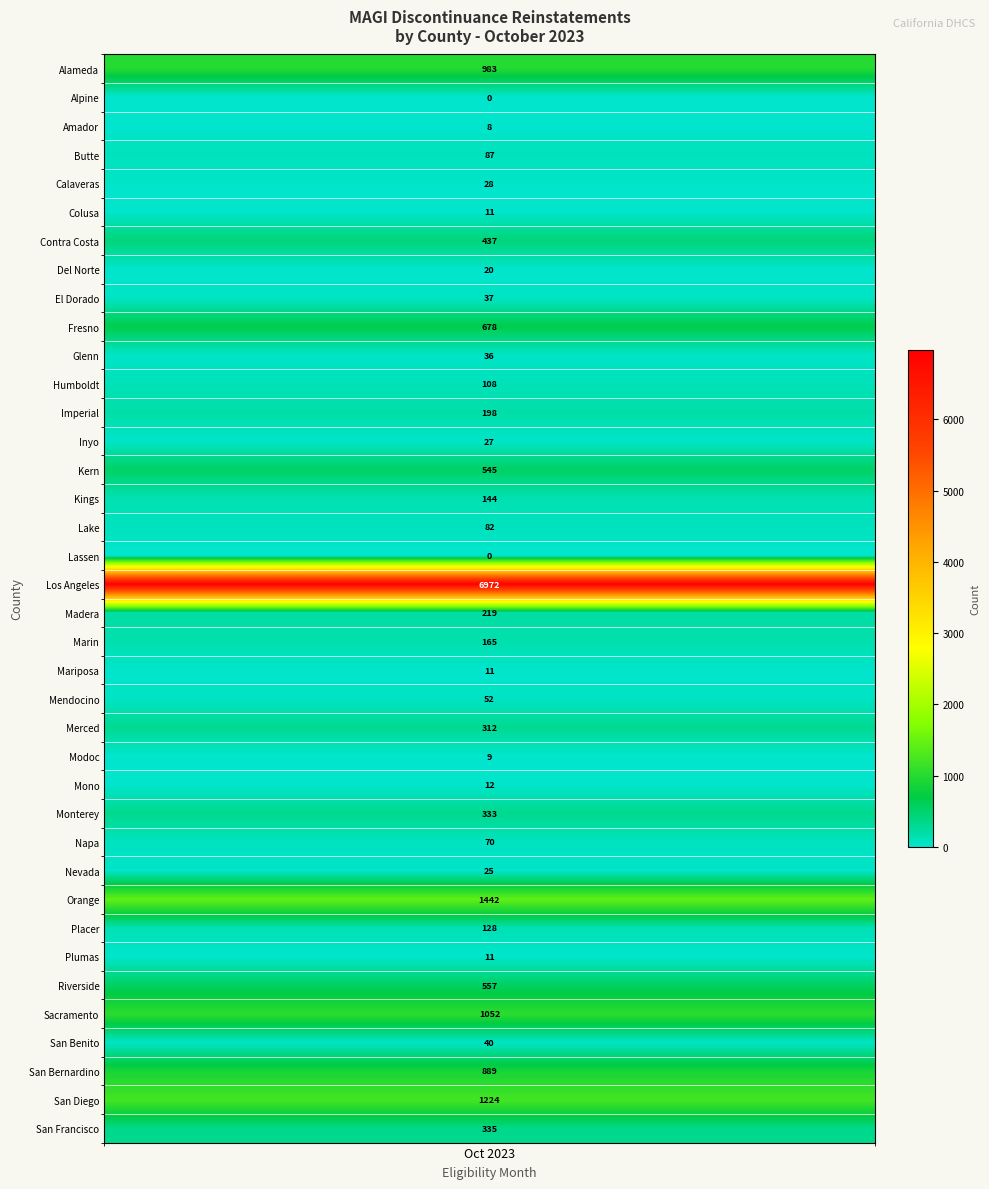

What is the ratio of the value at 27 to the value at 16?

0.9